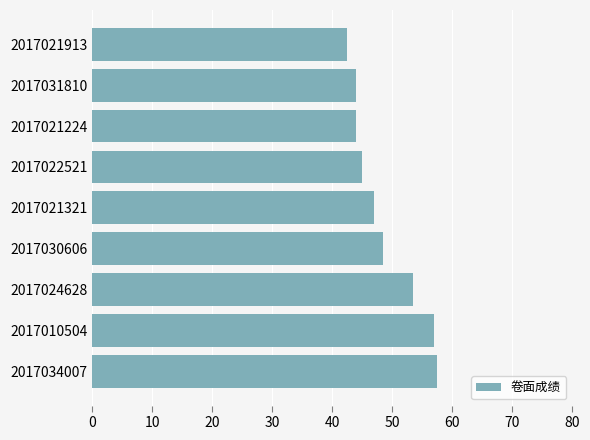

What is the minimum value shown in the chart?

42.5